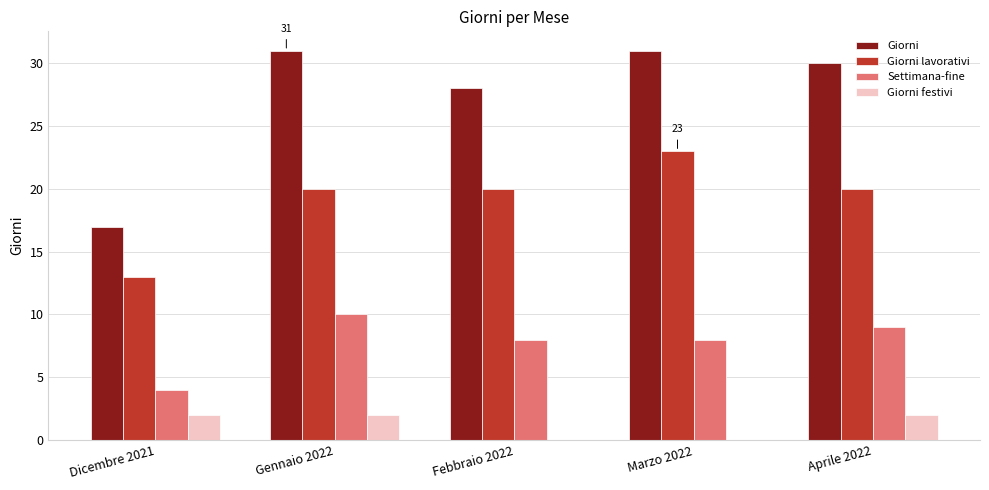

What is the greatest value displayed?

31